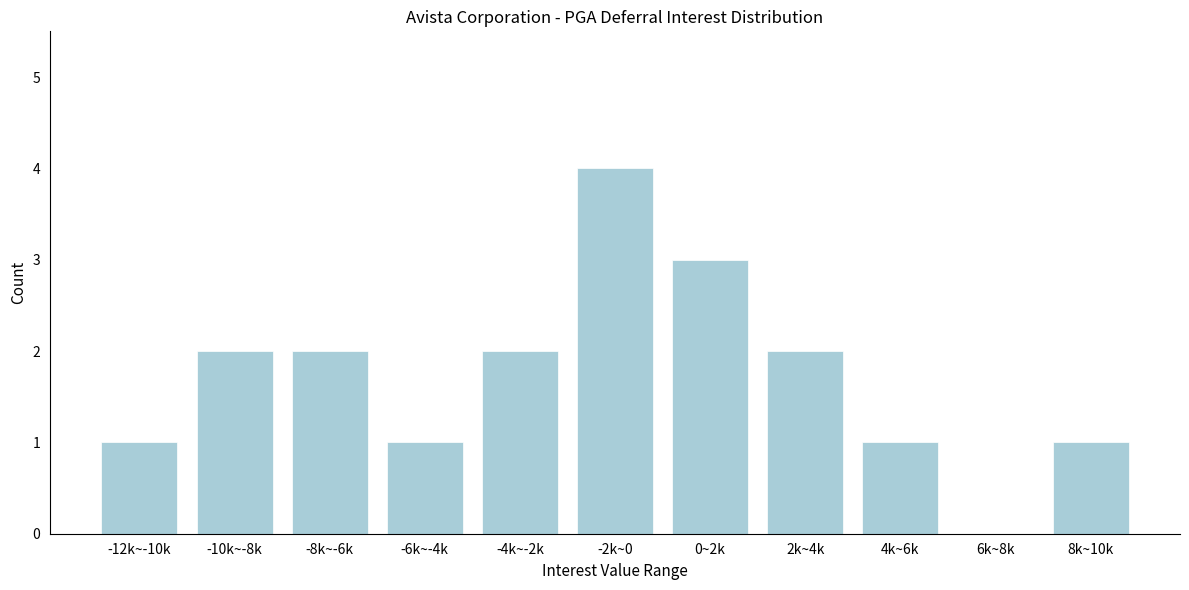

Reading left to right, list all the values displayed in this chart.

-12k~-10k=1	-10k~-8k=2	-8k~-6k=2	-6k~-4k=1	-4k~-2k=2	-2k~0=4	0~2k=3	2k~4k=2	4k~6k=1	6k~8k=0	8k~10k=1